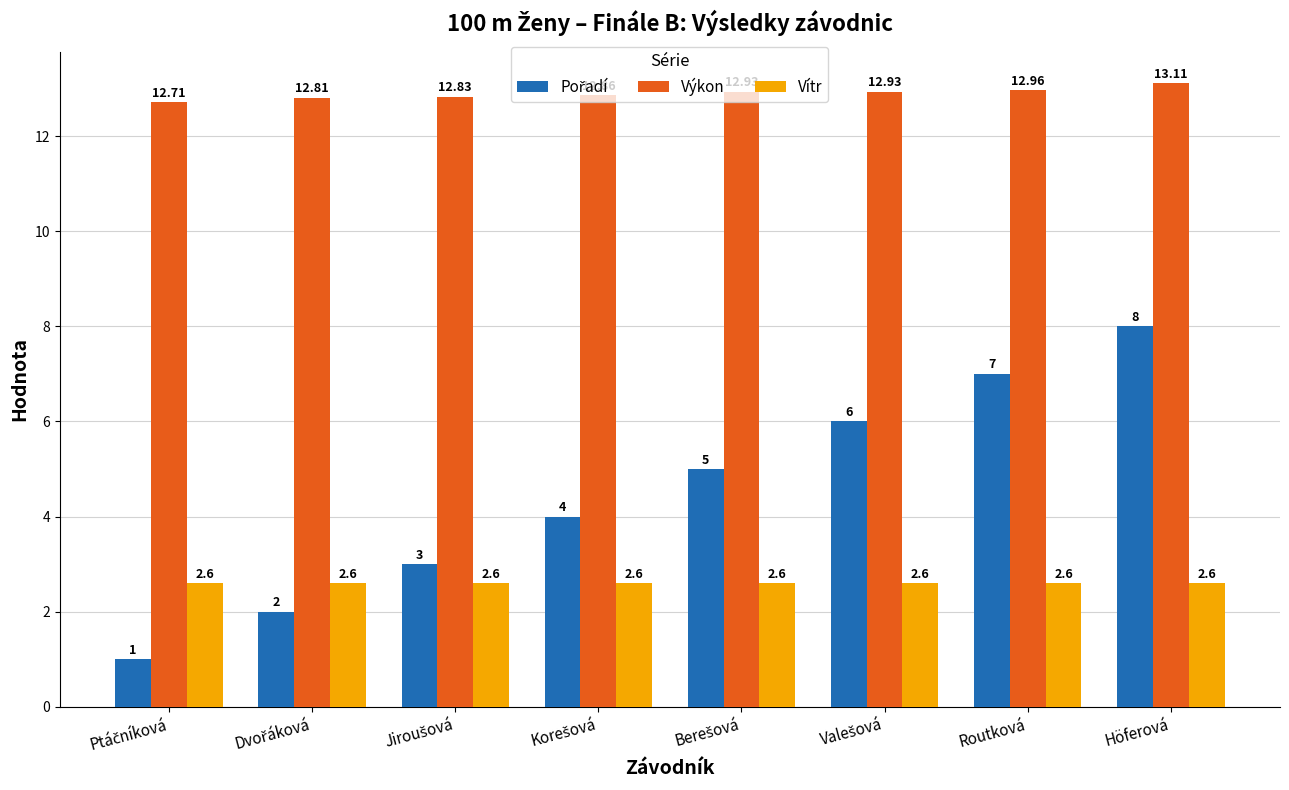

At which category is the sum across all series the highest?

Höferová